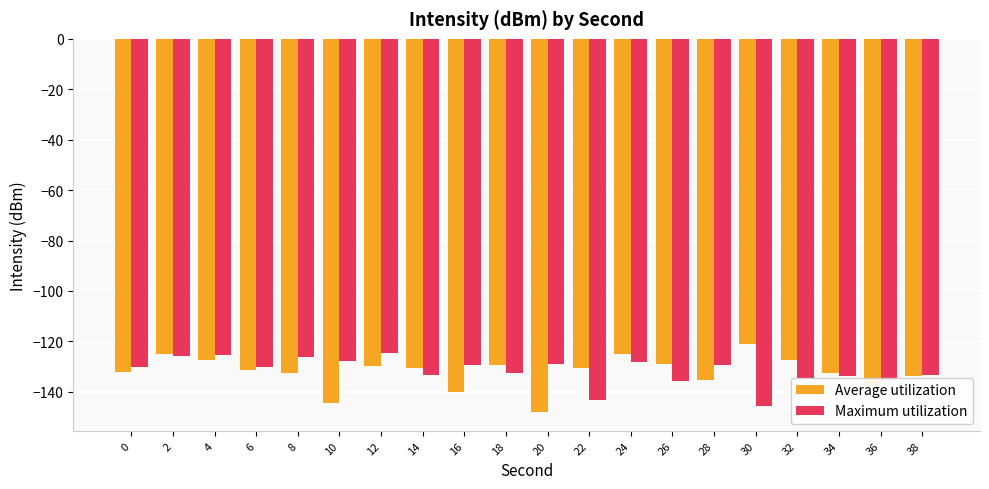

How many distinct data groups are displayed?

2